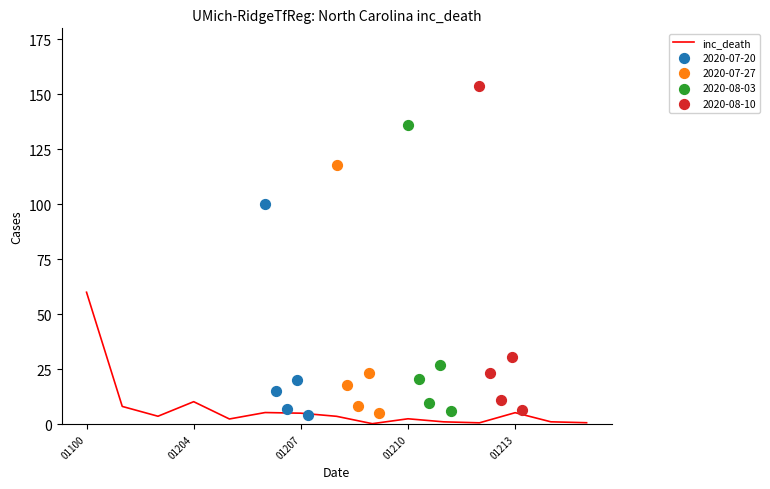

Which has a higher value, 01204 or 01213?

01204